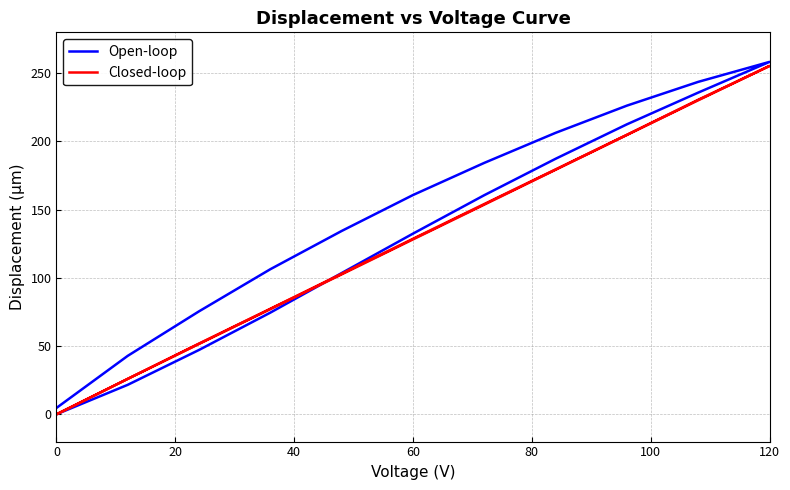

What is the sum of all Closed-loop values?

2564.7